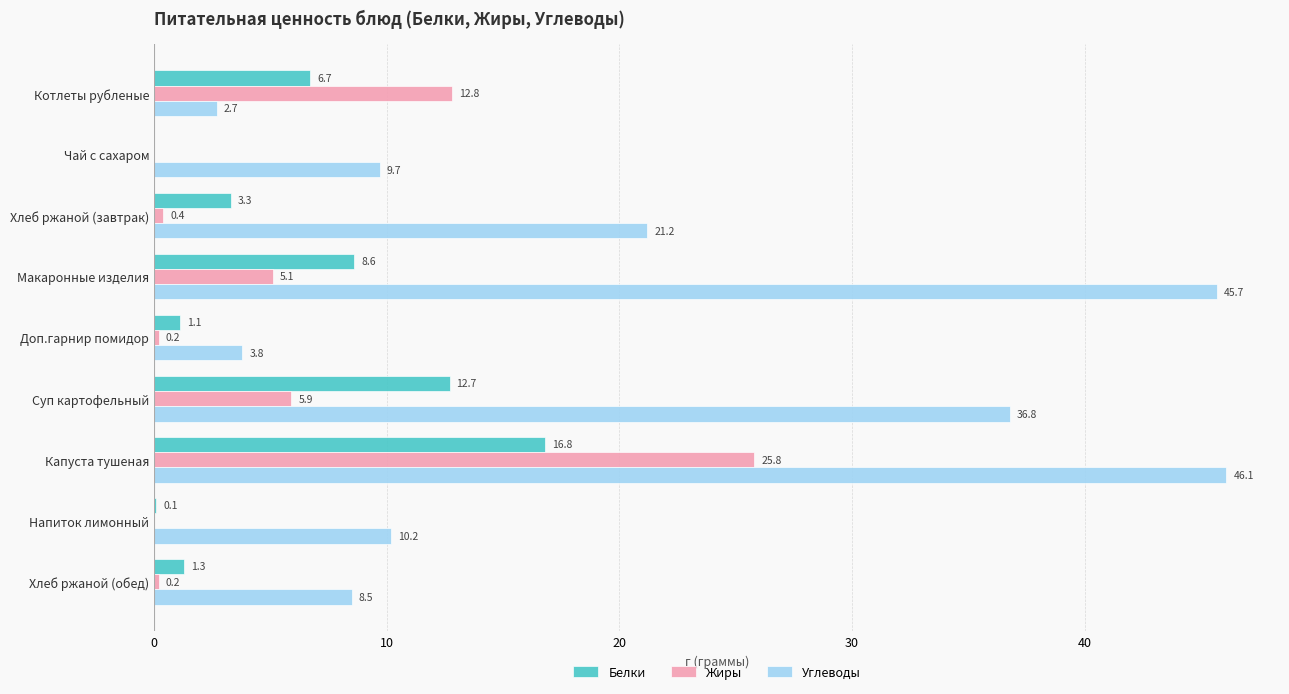

Which category has the highest value in the Жиры series?

Капуста тушеная